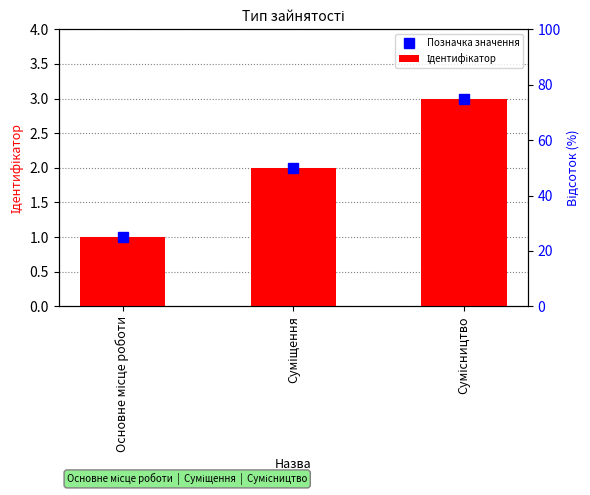

List the series in order of their peak value, lowest first.

Позначка значення, Ідентифікатор